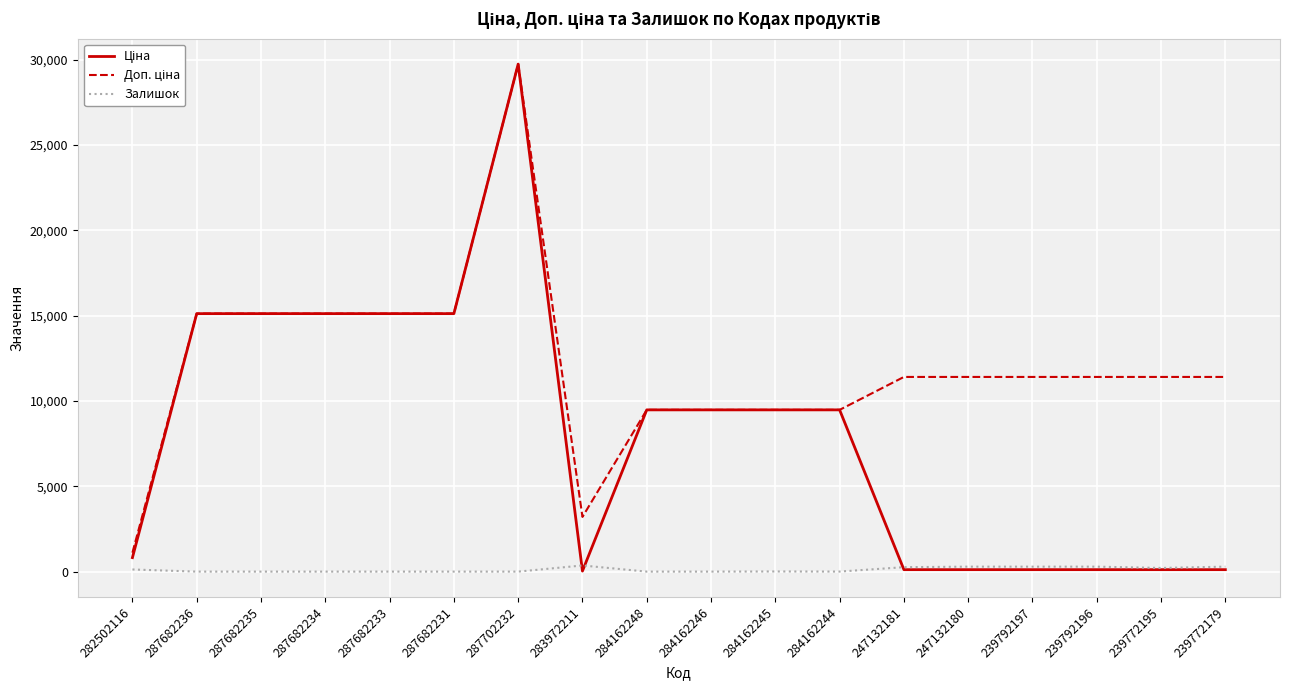

What is the difference between the highest and lowest values at 287682231?

15120.0